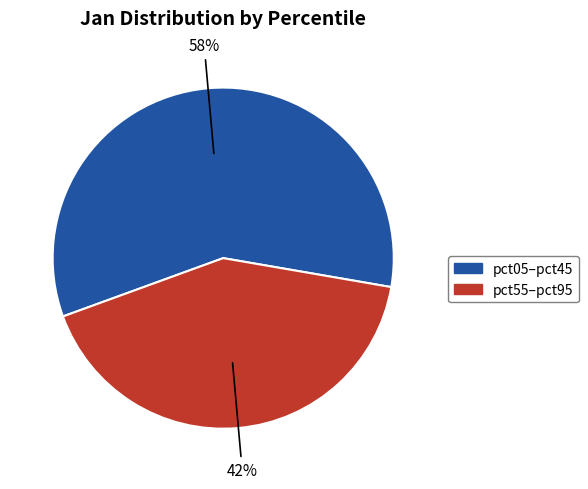

Is there a majority slice in this chart?

Yes